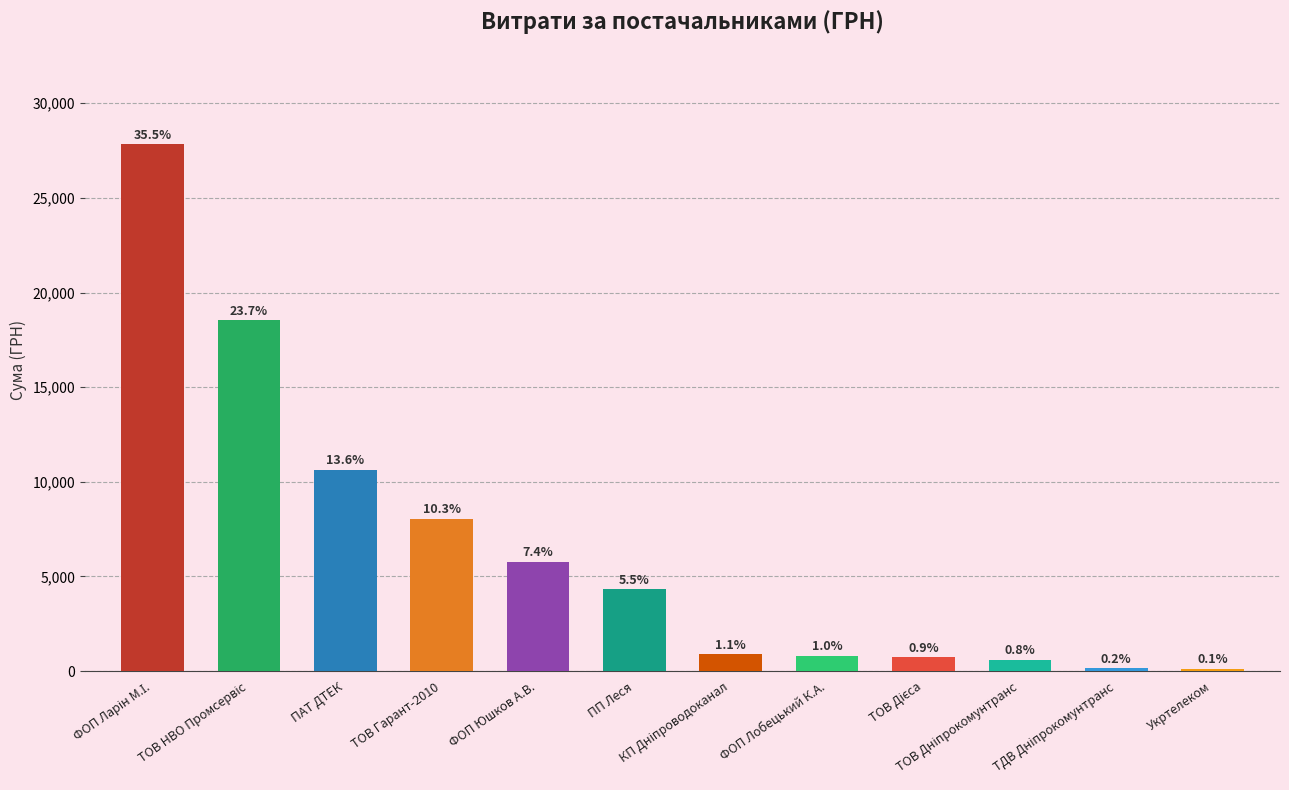

Between ТОВ Дієса and ПАТ ДТЕК, which is larger?

ПАТ ДТЕК